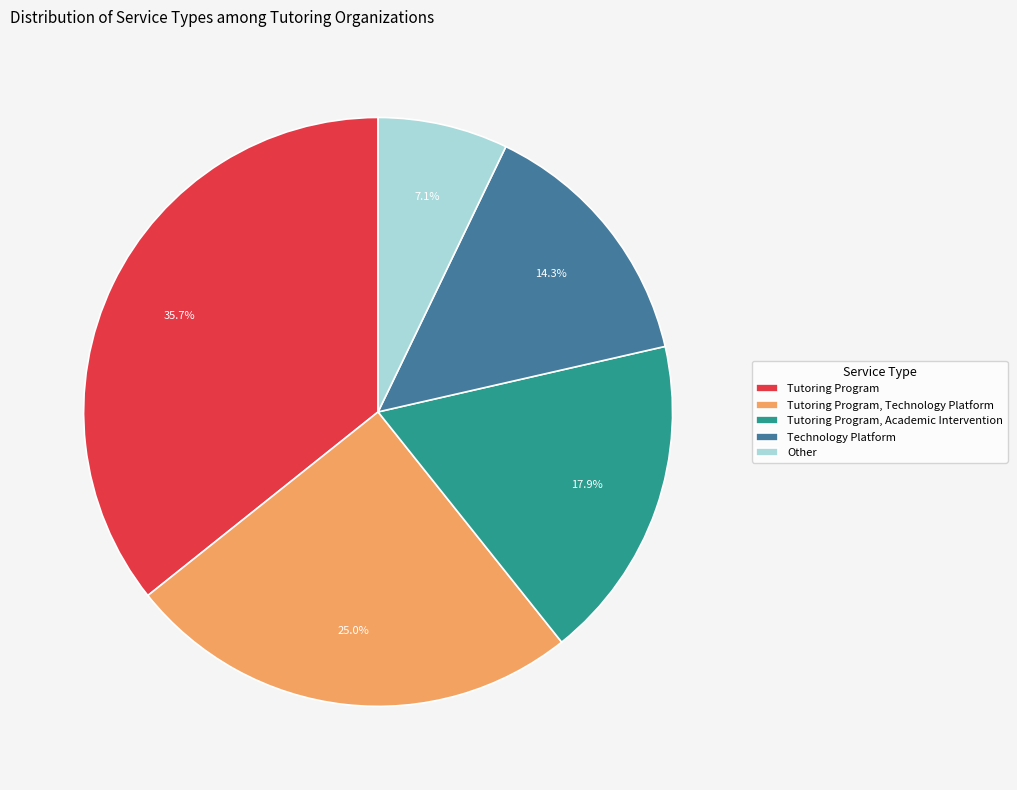

Which category has the biggest portion of the pie?

Tutoring Program